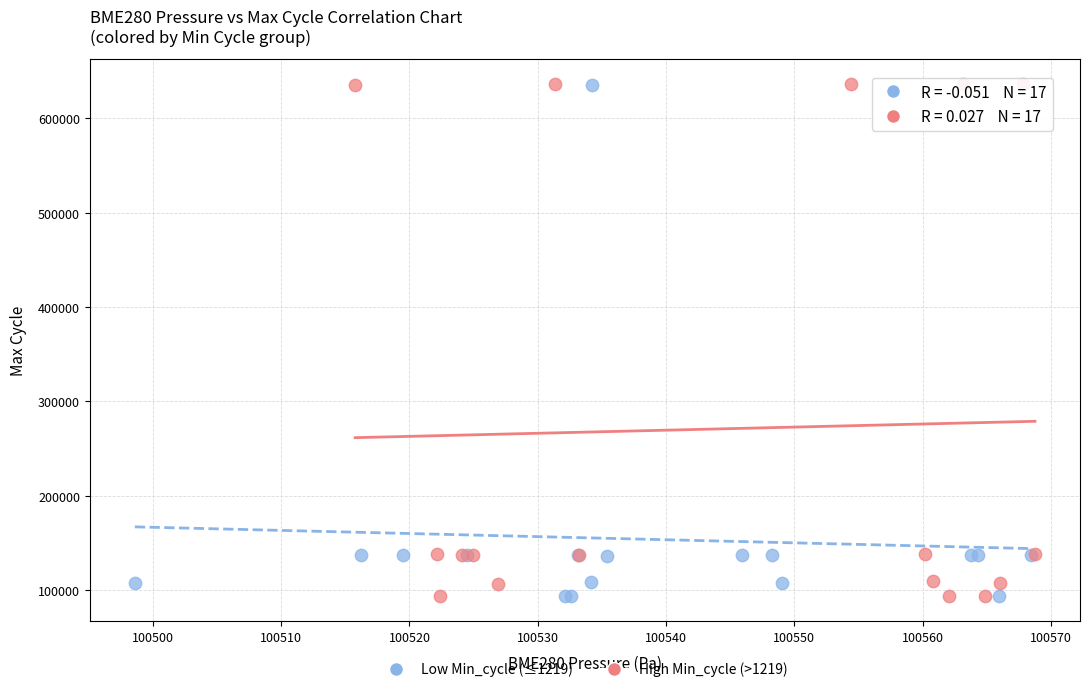

What are all the series names shown in the legend?

Low Min_cycle (≤1219), High Min_cycle (>1219)